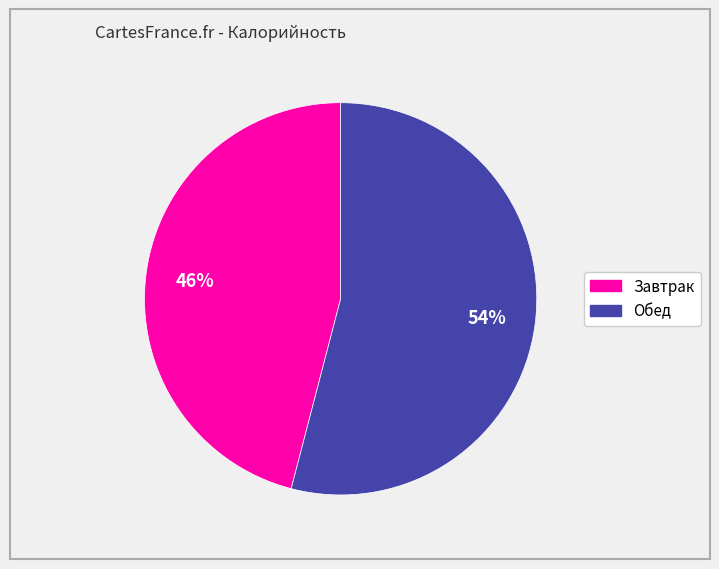

What is the smallest slice in the pie chart?

Завтрак